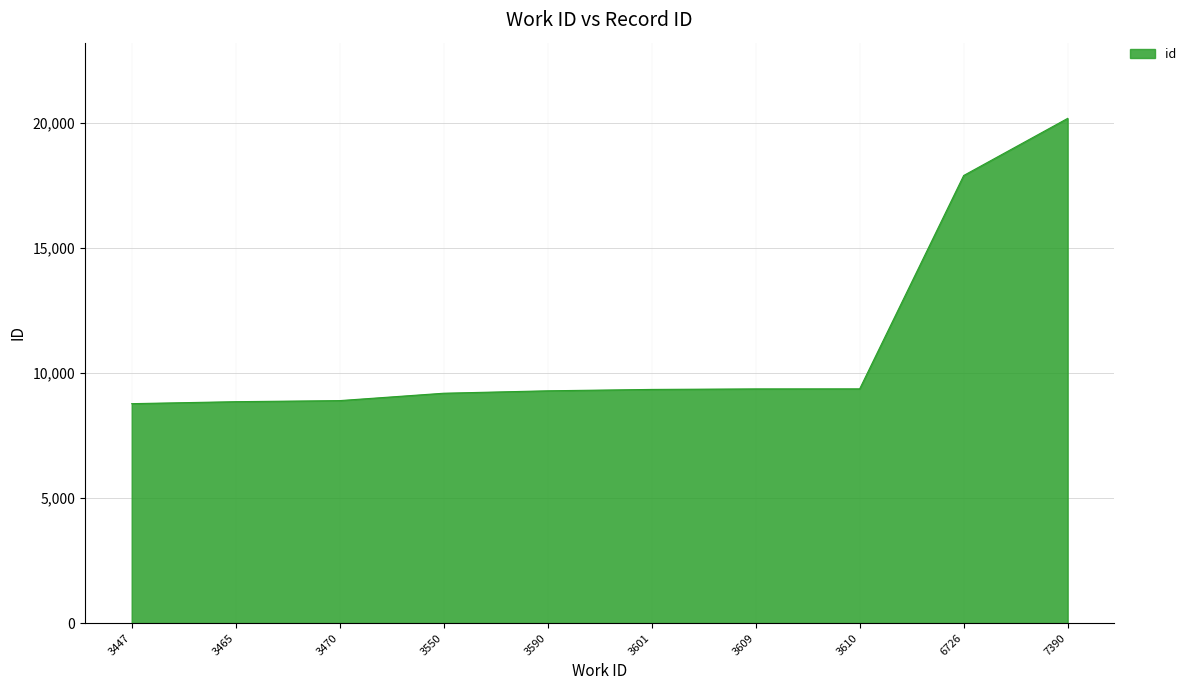

Count the number of data series in this chart.

1